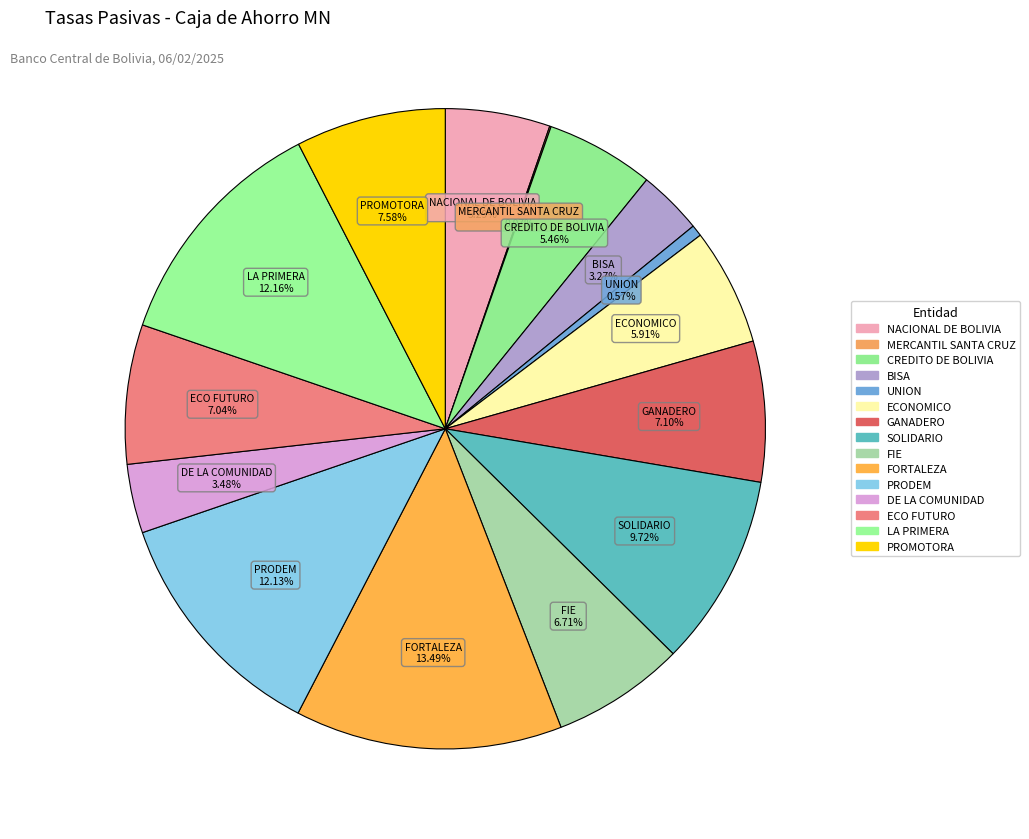

What is the total percentage of SOLIDARIO and DE LA COMUNIDAD?

13.2%